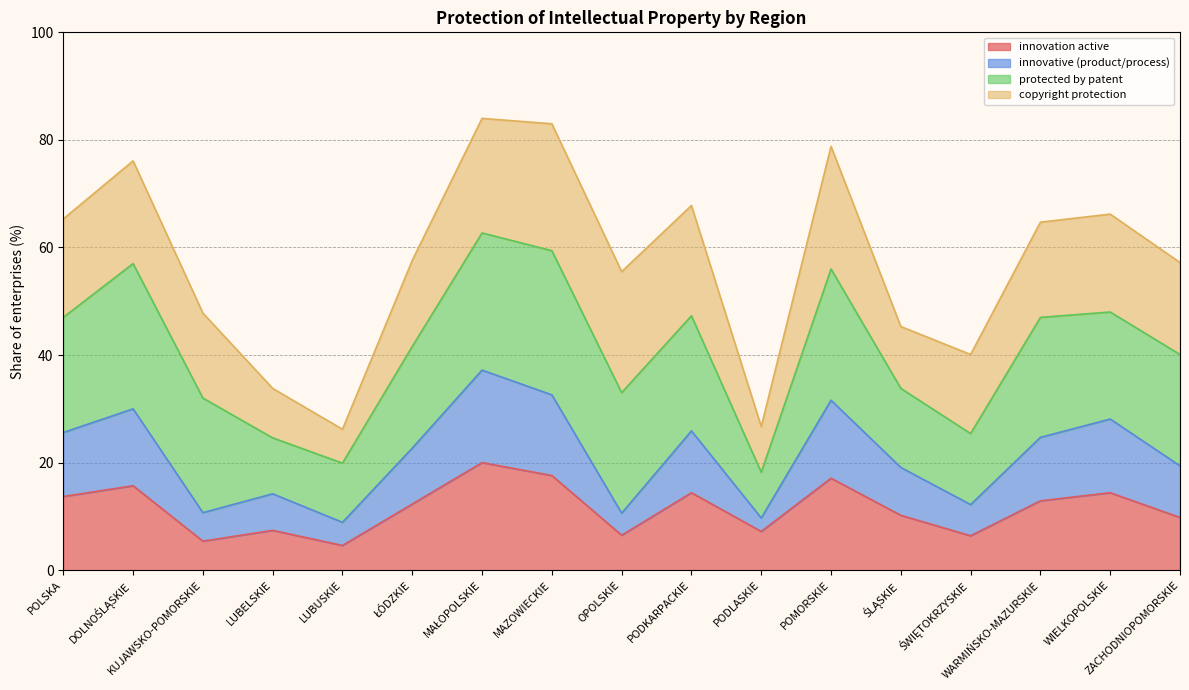

Read the innovation active value at ŚLĄSKIE.

10.2